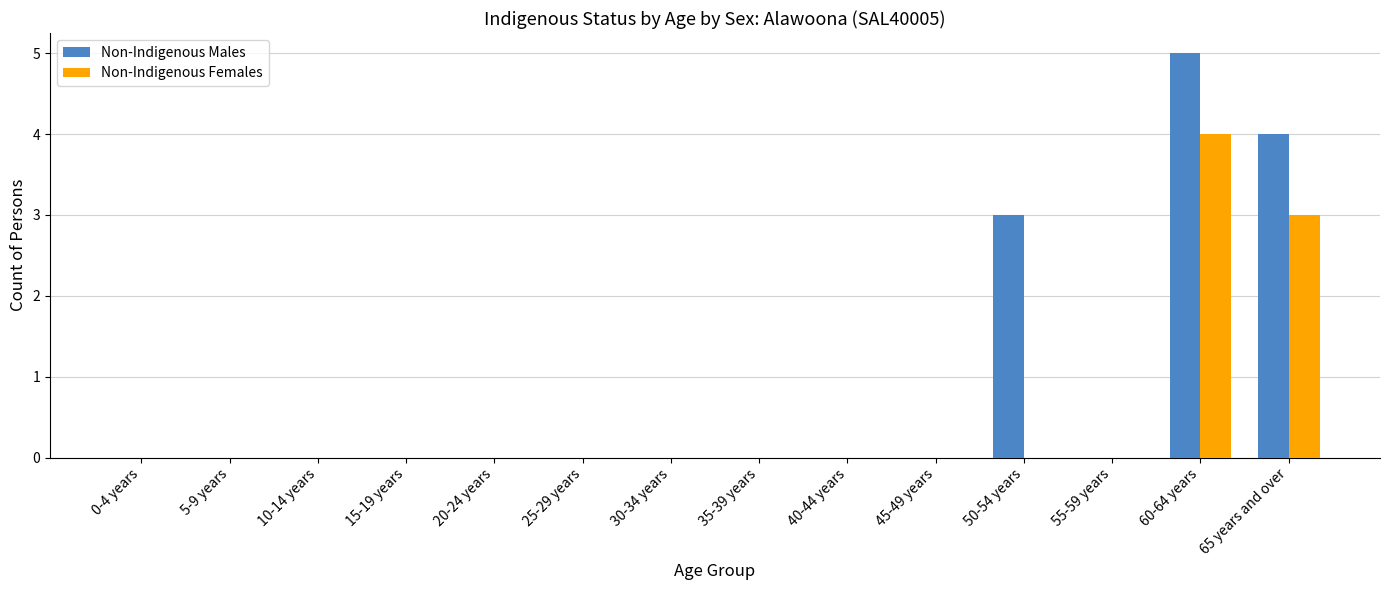

What is the average value of the Non-Indigenous Males series?

1